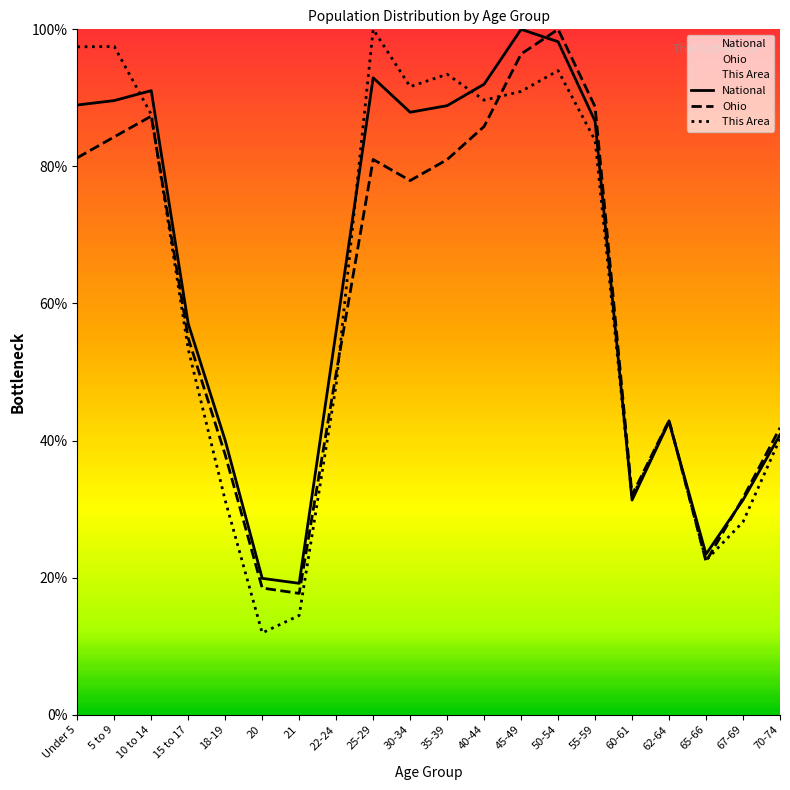

What is the value of the National point at the 6th from the left?

19.9